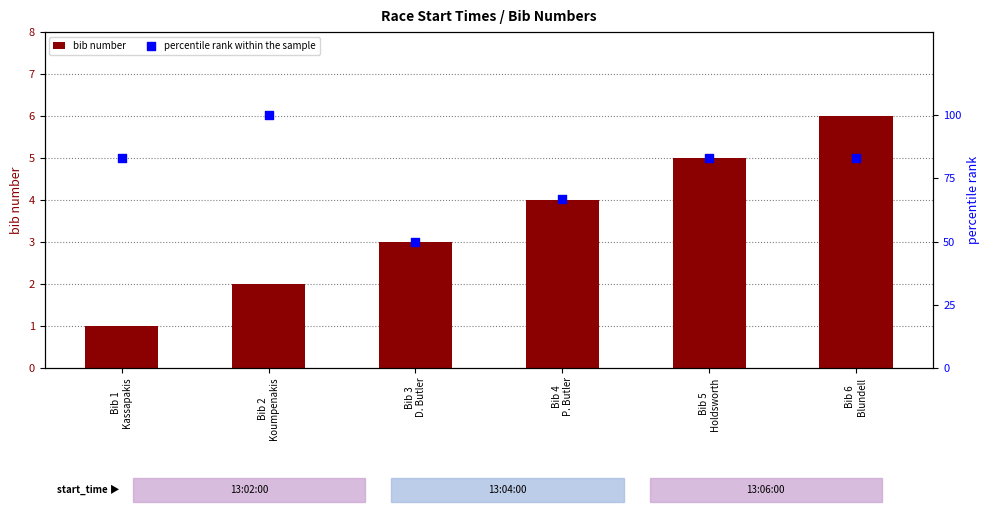

At how many categories does at least one series exceed 35?

6